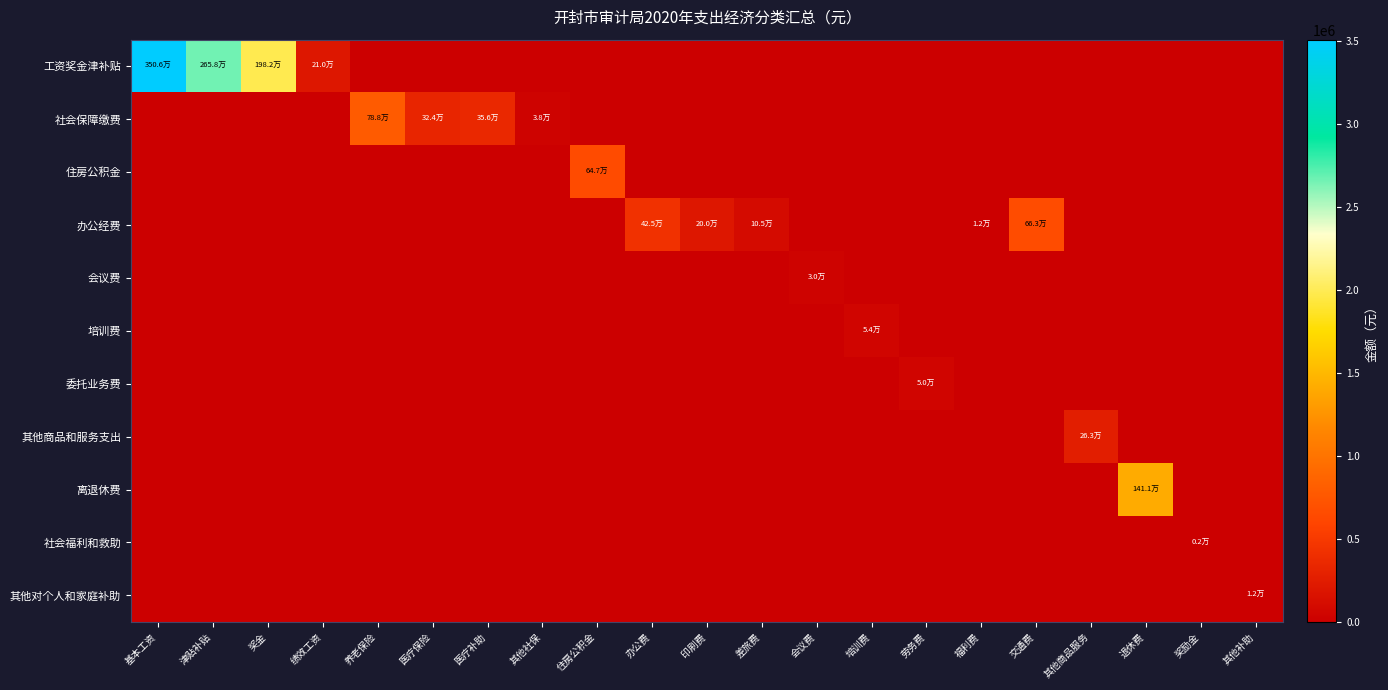

Which series has the widest spread of values?

工资奖金津补贴